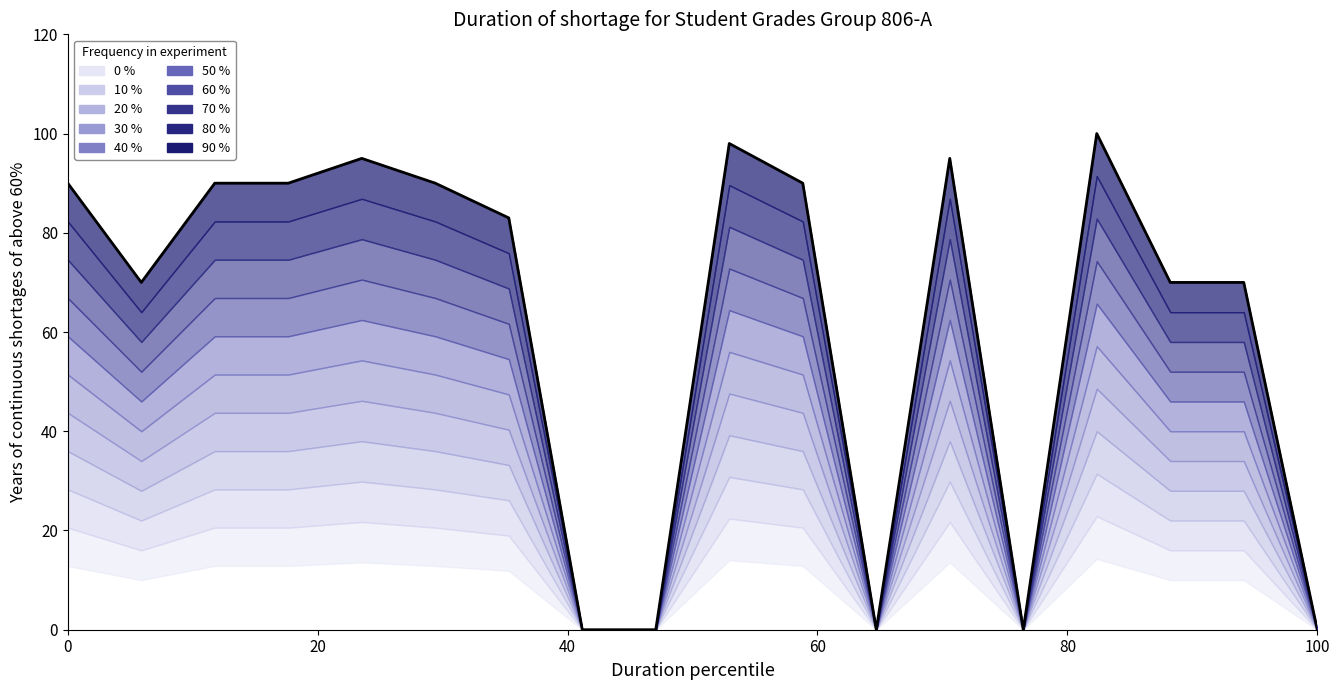

How many interior local valleys (lower than both neighbors) does the data have?

3